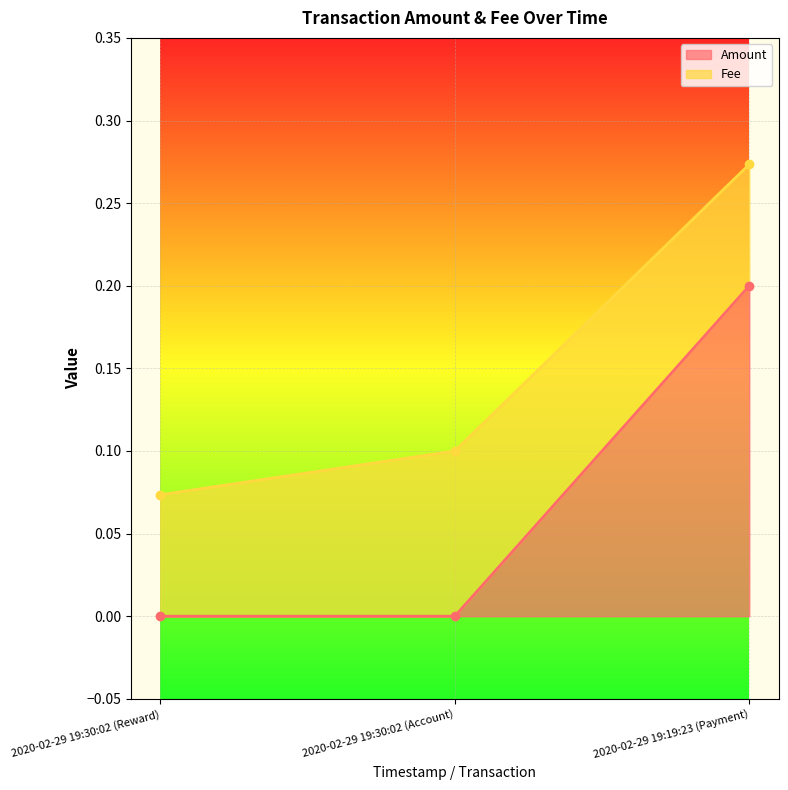

What is the change in value from 2020-02-29 19:30:02 (Account) to 2020-02-29 19:19:23 (Payment)?

+0.2